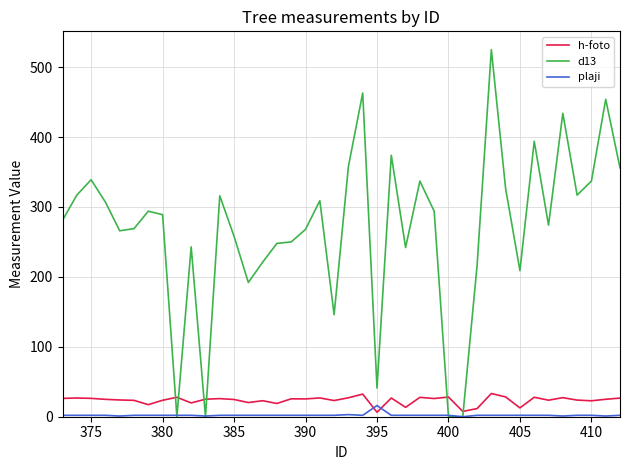

Which series ends up on top after the final intersection of h-foto and plaji?

h-foto